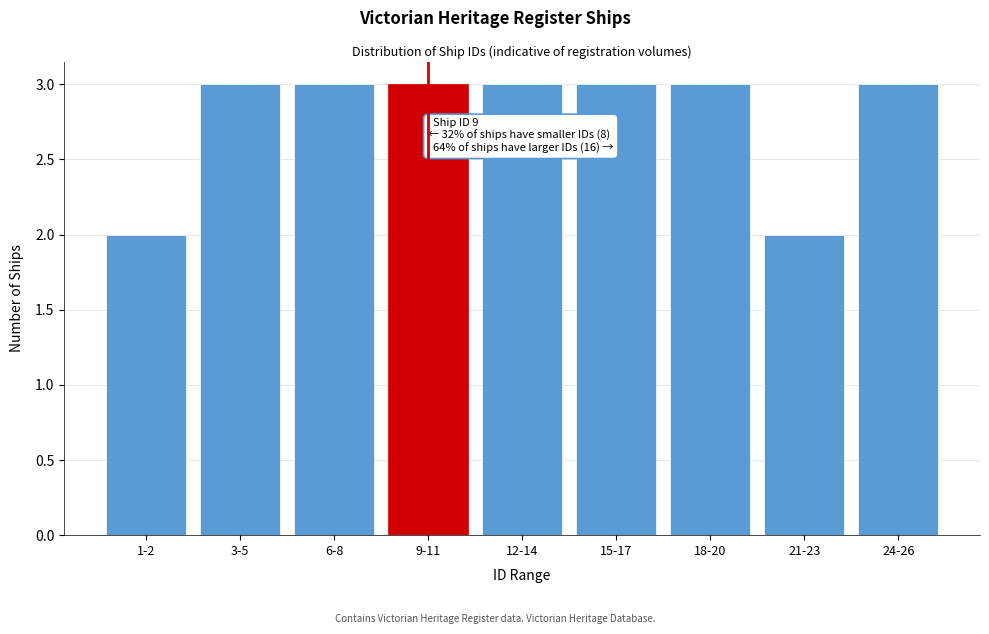

Reading right to left, extract all data points from this chart.

3	2	3	3	3	3	3	3	2